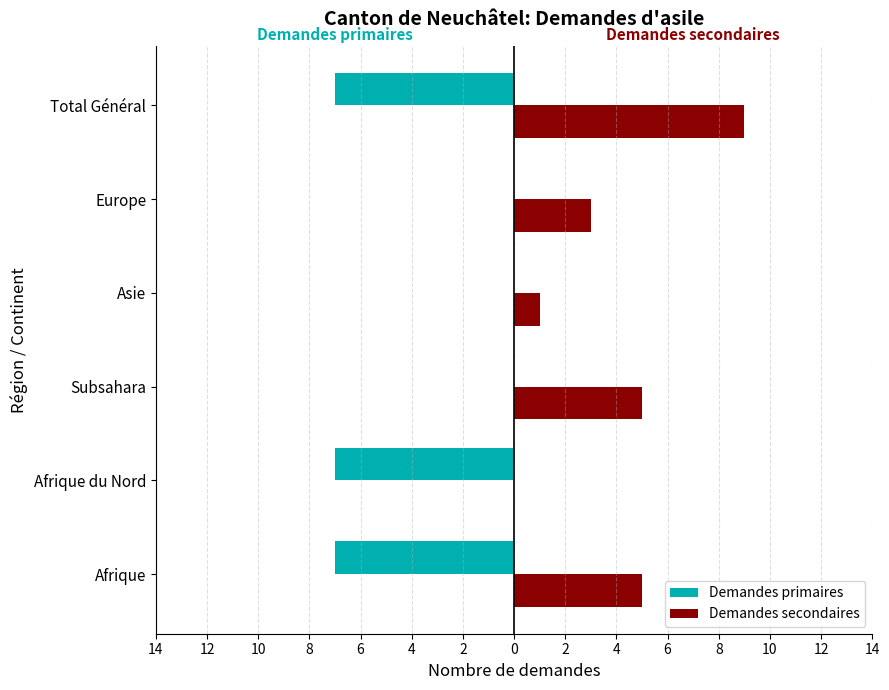

What are all the series names shown in the legend?

Demandes primaires, Demandes secondaires